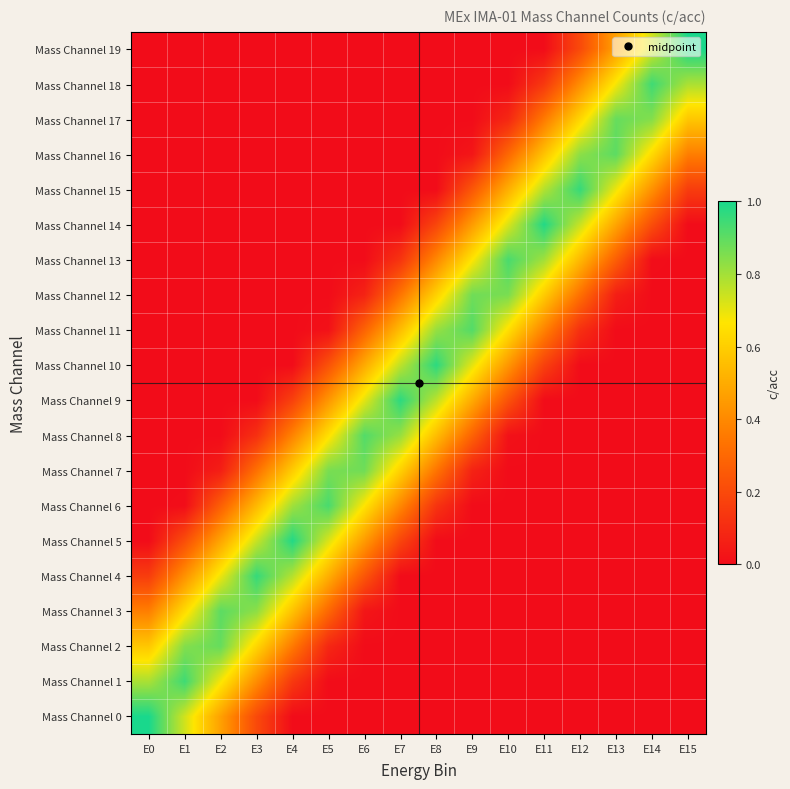

Reading left to right, extract all data points from this chart.

Mass Channel 0: E0=1.0	E1=0.7	E2=0.5	E3=0.2	E4=0.0	E5=0.0	E6=0.0	E7=0.0	E8=0.0	E9=0.0	E10=0.0	E11=0.0	E12=0.0	E13=0.0	E14=0.0	E15=0.0
Mass Channel 1: E0=0.8	E1=0.9	E2=0.7	E3=0.4	E4=0.1	E5=0.0	E6=0.0	E7=0.0	E8=0.0	E9=0.0	E10=0.0	E11=0.0	E12=0.0	E13=0.0	E14=0.0	E15=0.0
Mass Channel 2: E0=0.6	E1=0.8	E2=0.9	E3=0.6	E4=0.4	E5=0.1	E6=0.0	E7=0.0	E8=0.0	E9=0.0	E10=0.0	E11=0.0	E12=0.0	E13=0.0	E14=0.0	E15=0.0
Mass Channel 3: E0=0.4	E1=0.6	E2=0.9	E3=0.8	E4=0.6	E5=0.3	E6=0.0	E7=0.0	E8=0.0	E9=0.0	E10=0.0	E11=0.0	E12=0.0	E13=0.0	E14=0.0	E15=0.0
Mass Channel 4: E0=0.2	E1=0.4	E2=0.7	E3=1.0	E4=0.8	E5=0.5	E6=0.2	E7=0.0	E8=0.0	E9=0.0	E10=0.0	E11=0.0	E12=0.0	E13=0.0	E14=0.0	E15=0.0
Mass Channel 5: E0=0.0	E1=0.2	E2=0.5	E3=0.7	E4=1.0	E5=0.7	E6=0.5	E7=0.2	E8=0.0	E9=0.0	E10=0.0	E11=0.0	E12=0.0	E13=0.0	E14=0.0	E15=0.0
Mass Channel 6: E0=0.0	E1=0.0	E2=0.3	E3=0.5	E4=0.8	E5=0.9	E6=0.7	E7=0.4	E8=0.1	E9=0.0	E10=0.0	E11=0.0	E12=0.0	E13=0.0	E14=0.0	E15=0.0
Mass Channel 7: E0=0.0	E1=0.0	E2=0.1	E3=0.3	E4=0.6	E5=0.9	E6=0.9	E7=0.6	E8=0.3	E9=0.1	E10=0.0	E11=0.0	E12=0.0	E13=0.0	E14=0.0	E15=0.0
Mass Channel 8: E0=0.0	E1=0.0	E2=0.0	E3=0.1	E4=0.4	E5=0.6	E6=0.9	E7=0.8	E8=0.6	E9=0.3	E10=0.0	E11=0.0	E12=0.0	E13=0.0	E14=0.0	E15=0.0
Mass Channel 9: E0=0.0	E1=0.0	E2=0.0	E3=0.0	E4=0.2	E5=0.4	E6=0.7	E7=1.0	E8=0.8	E9=0.5	E10=0.2	E11=0.0	E12=0.0	E13=0.0	E14=0.0	E15=0.0
Mass Channel 10: E0=0.0	E1=0.0	E2=0.0	E3=0.0	E4=0.0	E5=0.2	E6=0.5	E7=0.8	E8=1.0	E9=0.7	E10=0.4	E11=0.2	E12=0.0	E13=0.0	E14=0.0	E15=0.0
Mass Channel 11: E0=0.0	E1=0.0	E2=0.0	E3=0.0	E4=0.0	E5=0.0	E6=0.3	E7=0.6	E8=0.8	E9=0.9	E10=0.6	E11=0.4	E12=0.1	E13=0.0	E14=0.0	E15=0.0
Mass Channel 12: E0=0.0	E1=0.0	E2=0.0	E3=0.0	E4=0.0	E5=0.0	E6=0.1	E7=0.3	E8=0.6	E9=0.9	E10=0.9	E11=0.6	E12=0.3	E13=0.1	E14=0.0	E15=0.0
Mass Channel 13: E0=0.0	E1=0.0	E2=0.0	E3=0.0	E4=0.0	E5=0.0	E6=0.0	E7=0.1	E8=0.4	E9=0.7	E10=0.9	E11=0.8	E12=0.5	E13=0.3	E14=0.0	E15=0.0
Mass Channel 14: E0=0.0	E1=0.0	E2=0.0	E3=0.0	E4=0.0	E5=0.0	E6=0.0	E7=0.0	E8=0.2	E9=0.5	E10=0.7	E11=1.0	E12=0.7	E13=0.5	E14=0.2	E15=0.0
Mass Channel 15: E0=0.0	E1=0.0	E2=0.0	E3=0.0	E4=0.0	E5=0.0	E6=0.0	E7=0.0	E8=0.0	E9=0.2	E10=0.5	E11=0.8	E12=1.0	E13=0.7	E14=0.4	E15=0.2
Mass Channel 16: E0=0.0	E1=0.0	E2=0.0	E3=0.0	E4=0.0	E5=0.0	E6=0.0	E7=0.0	E8=0.0	E9=0.0	E10=0.3	E11=0.6	E12=0.8	E13=0.9	E14=0.6	E15=0.4
Mass Channel 17: E0=0.0	E1=0.0	E2=0.0	E3=0.0	E4=0.0	E5=0.0	E6=0.0	E7=0.0	E8=0.0	E9=0.0	E10=0.1	E11=0.4	E12=0.6	E13=0.9	E14=0.8	E15=0.6
Mass Channel 18: E0=0.0	E1=0.0	E2=0.0	E3=0.0	E4=0.0	E5=0.0	E6=0.0	E7=0.0	E8=0.0	E9=0.0	E10=0.0	E11=0.1	E12=0.4	E13=0.7	E14=0.9	E15=0.8
Mass Channel 19: E0=0.0	E1=0.0	E2=0.0	E3=0.0	E4=0.0	E5=0.0	E6=0.0	E7=0.0	E8=0.0	E9=0.0	E10=0.0	E11=0.0	E12=0.2	E13=0.5	E14=0.7	E15=1.0